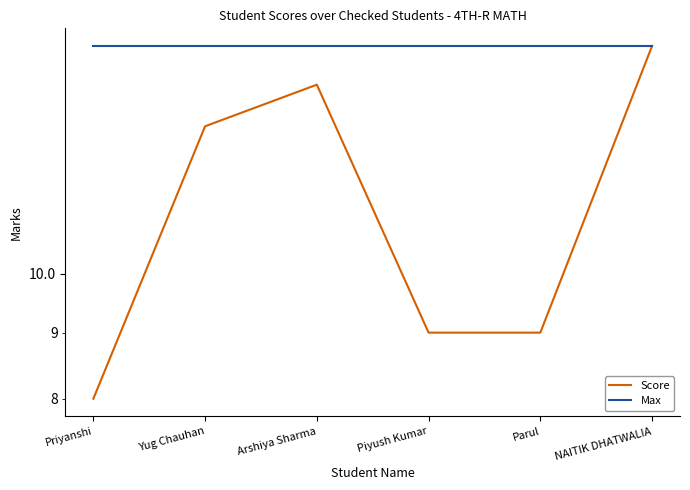

What is the difference between the highest and lowest values at Piyush Kumar?

6